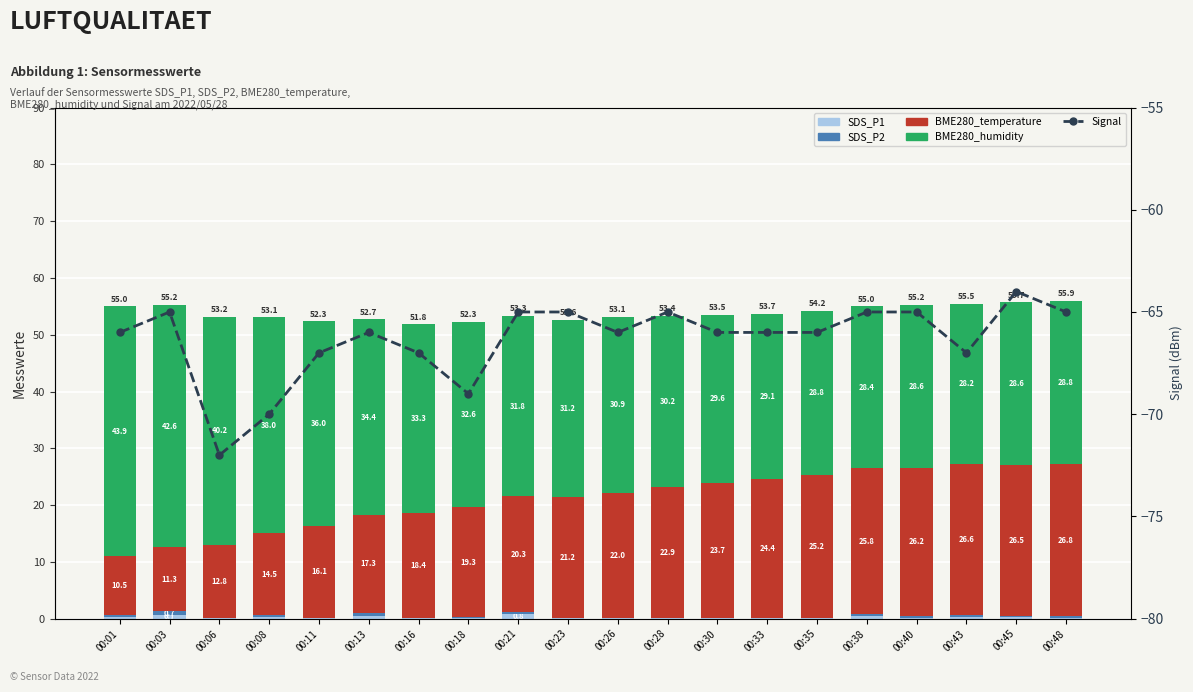

Which category has the lowest value in the BME280_temperature series?

00:01